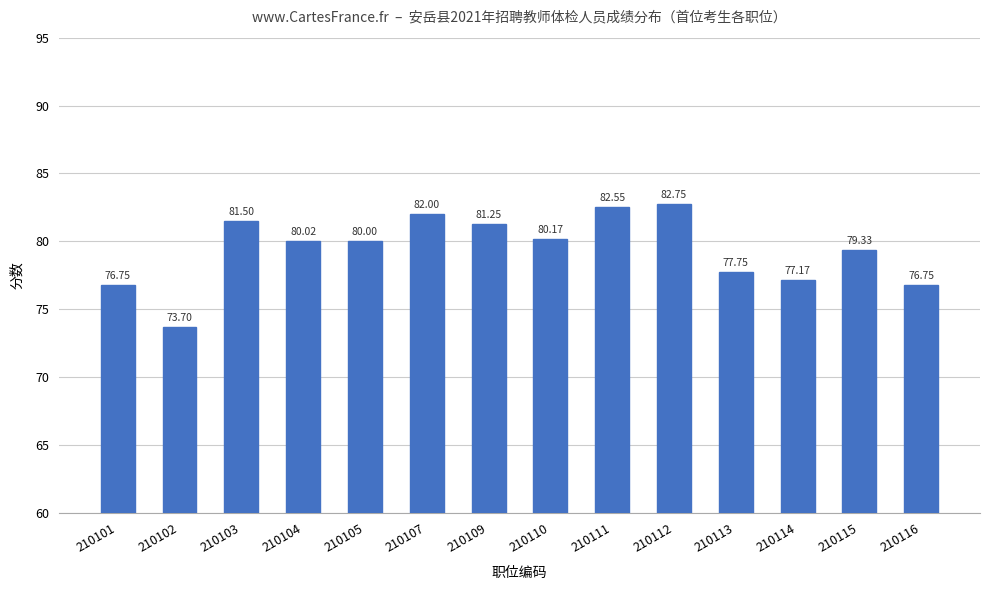

Is it true that the value at 210116 is 76.8?

True